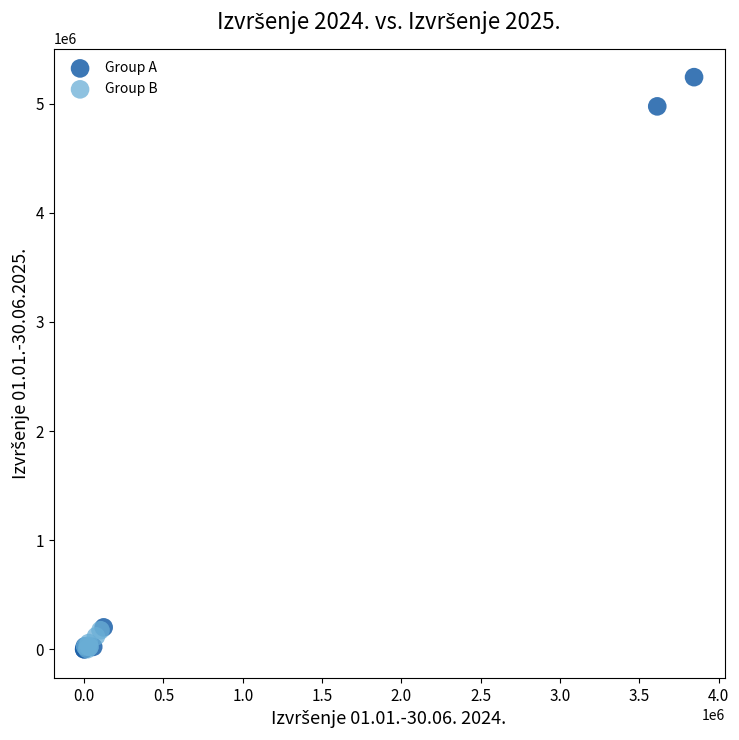

Which series has the largest Y range (max minus min)?

Group A